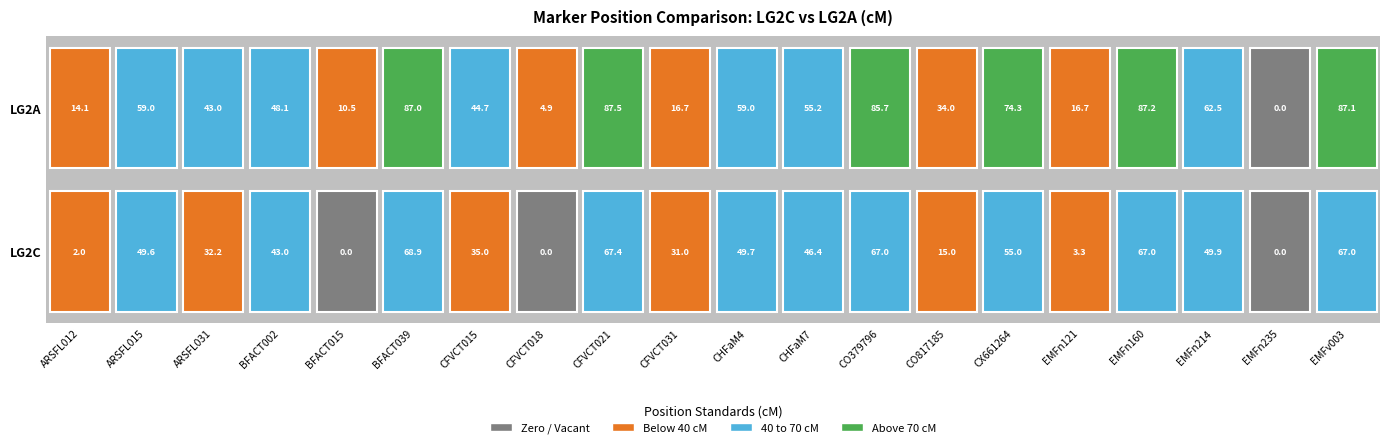

What is the sum of all LG2C values?

749.4